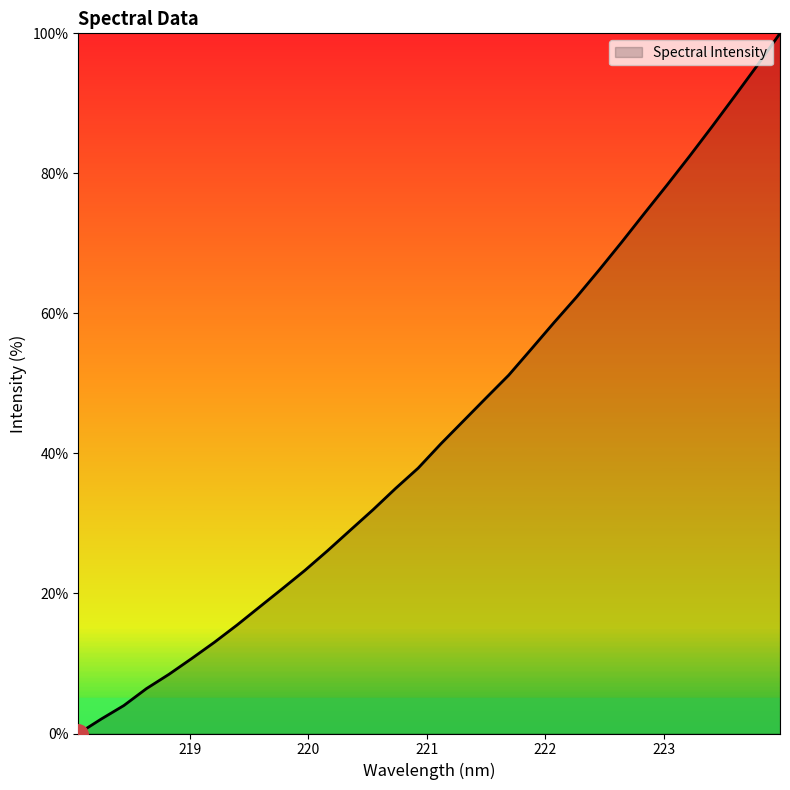

What is the difference between the maximum and minimum values?

100.0